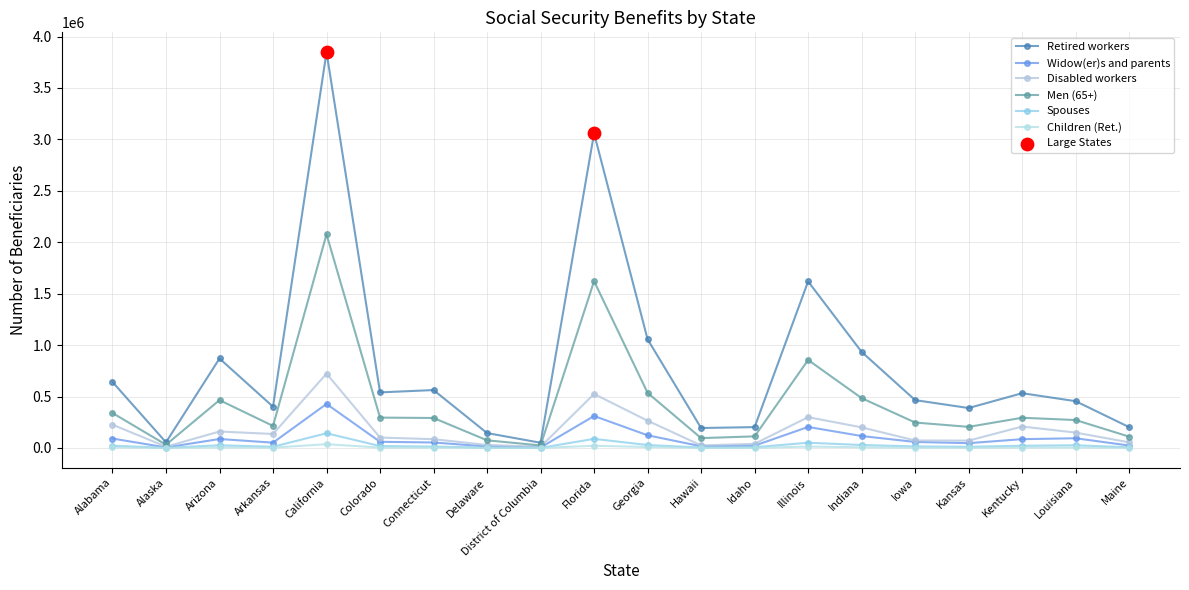

Is the value of Men (65+) at Kansas greater than the value of Disabled workers at Florida?

No